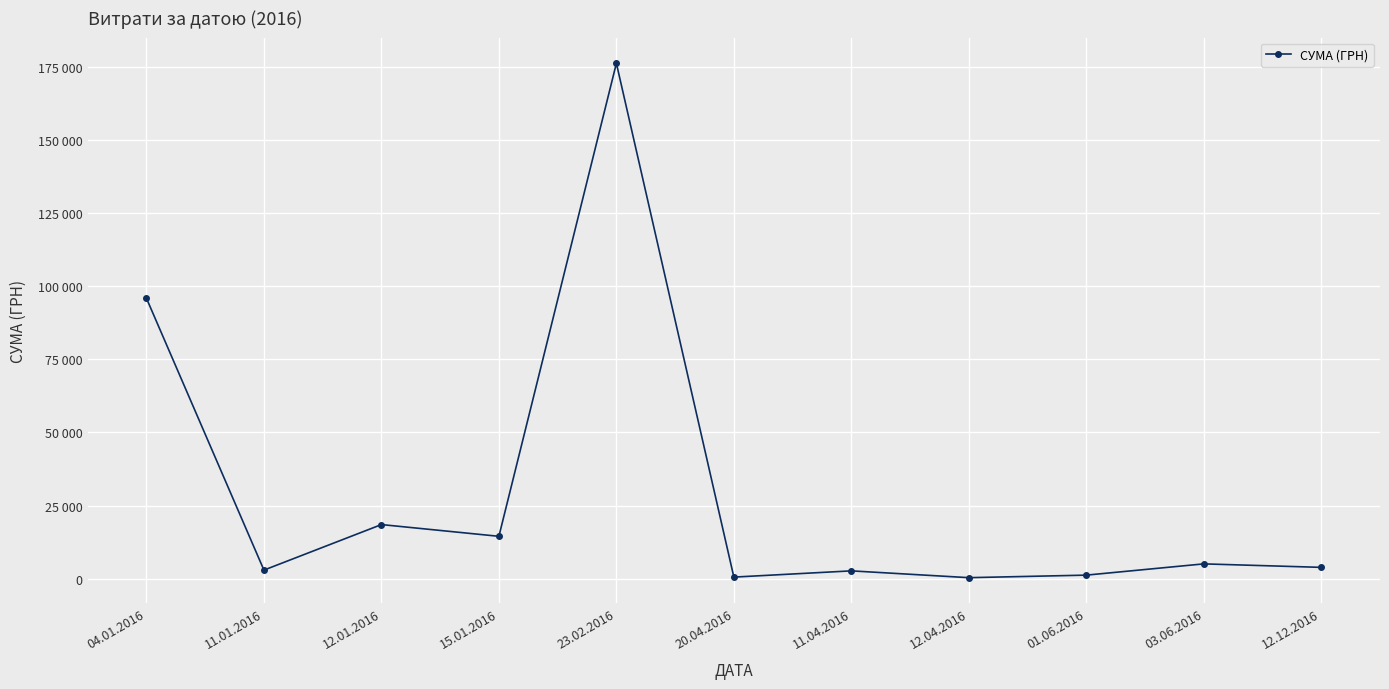

What is the sum of the values at 11.01.2016 and 04.01.2016?

98832.7